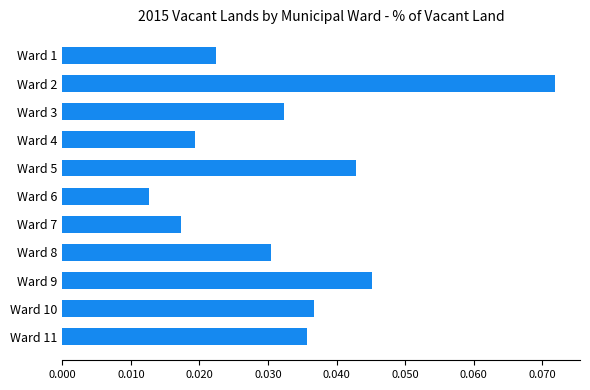

List the labels in order of value, largest first.

Ward 2, Ward 9, Ward 5, Ward 10, Ward 11, Ward 3, Ward 8, Ward 1, Ward 4, Ward 7, Ward 6